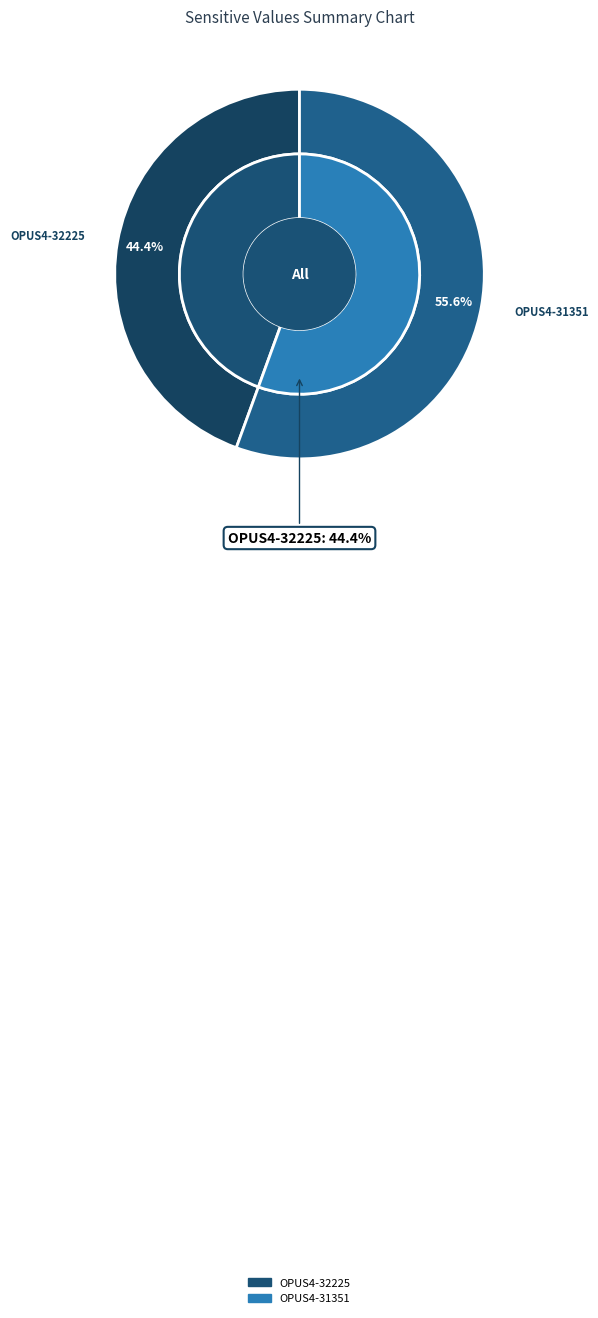

To the nearest percent, what percentage of the pie is OPUS4-32225?

44%